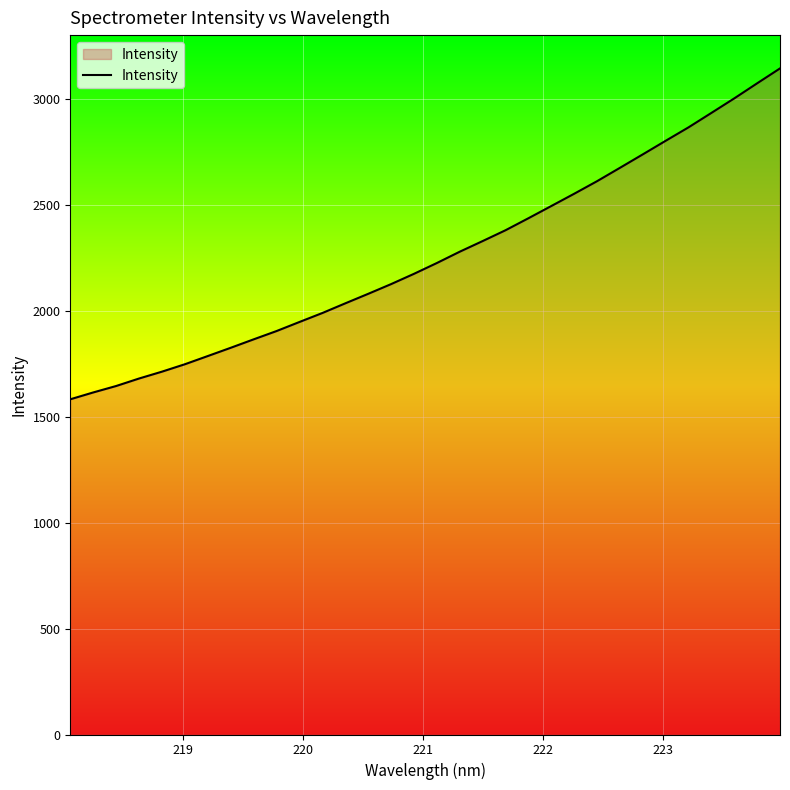

What is the smallest value displayed?

1582.2